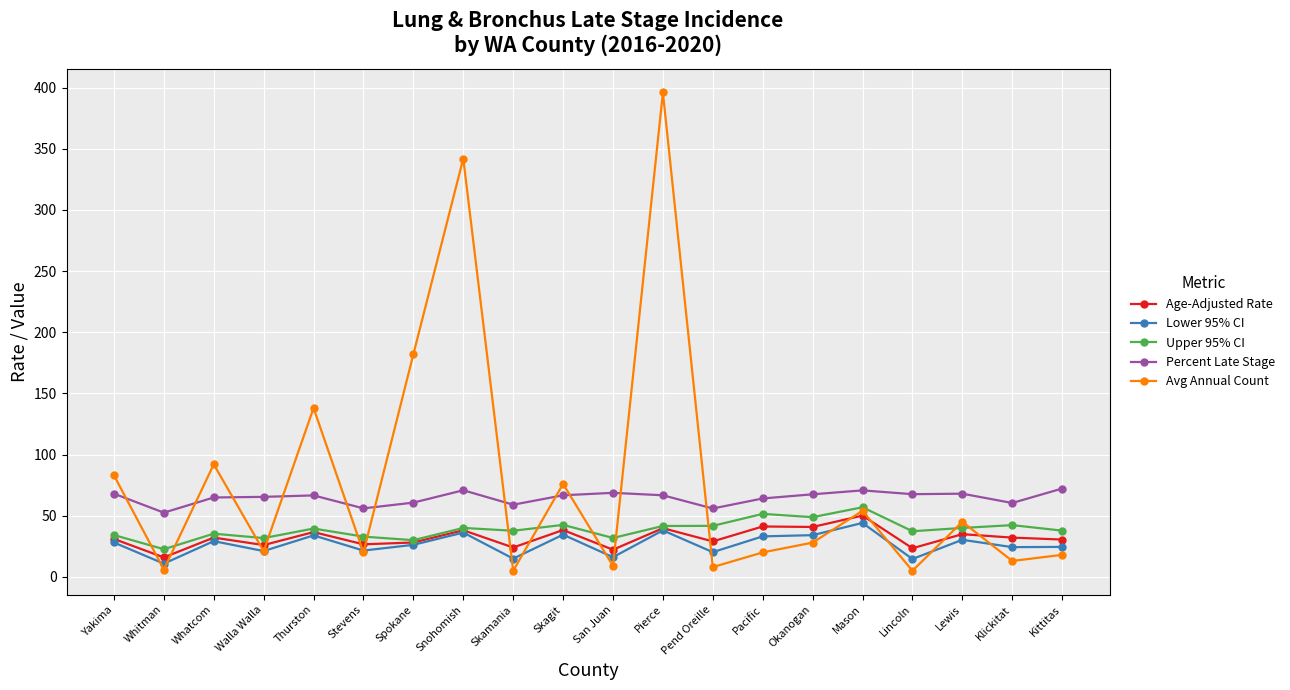

What is the difference between the Upper 95% CI values at Pacific and Kittitas?

13.7